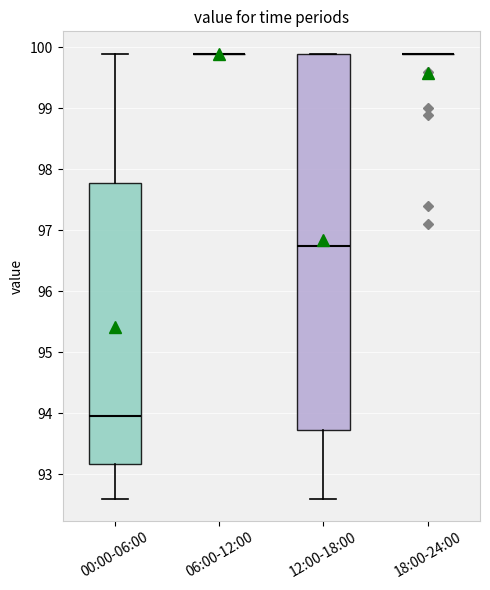

Comparing the boxes themselves (not the whiskers), which one is the tallest?

12:00-18:00